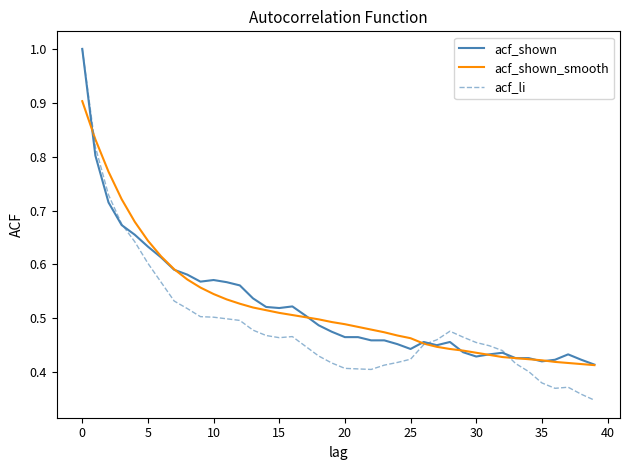

What is the highest value of the acf_li series?

1.0